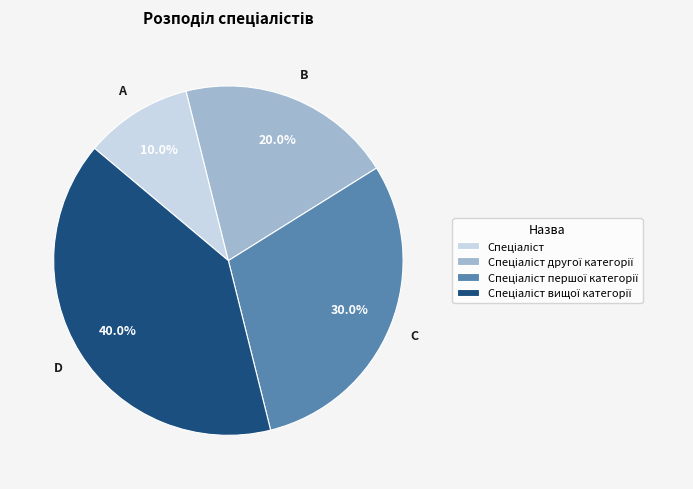

Is there a majority slice in this chart?

No